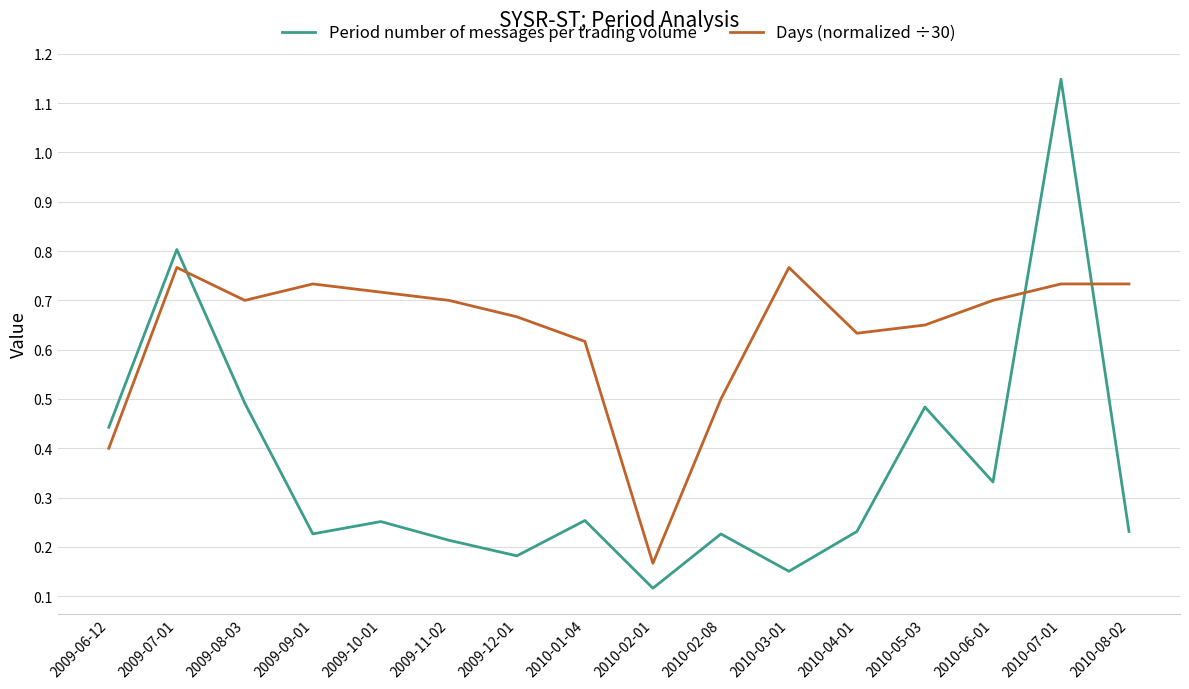

At which category is the sum across all series the highest?

2010-07-01